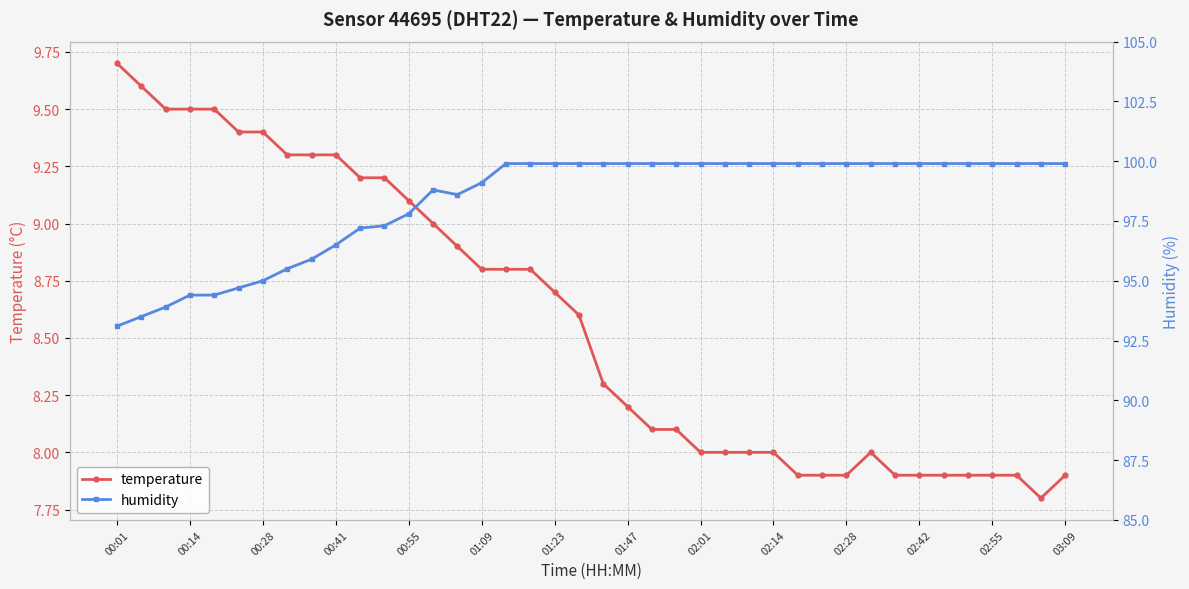

Reading left to right, transcribe all the data shown in this chart.

temperature: 9.7	9.6	9.5	9.5	9.5	9.4	9.4	9.3	9.3	9.3	9.2	9.2	9.1	9.0	8.9	8.8	8.8	8.8	8.7	8.6	8.3	8.2	8.1	8.1	8.0	8.0	8.0	8.0	7.9	7.9	7.9	8.0	7.9	7.9	7.9	7.9	7.9	7.9	7.8	7.9
humidity: 93.1	93.5	93.9	94.4	94.4	94.7	95.0	95.5	95.9	96.5	97.2	97.3	97.8	98.8	98.6	99.1	99.9	99.9	99.9	99.9	99.9	99.9	99.9	99.9	99.9	99.9	99.9	99.9	99.9	99.9	99.9	99.9	99.9	99.9	99.9	99.9	99.9	99.9	99.9	99.9